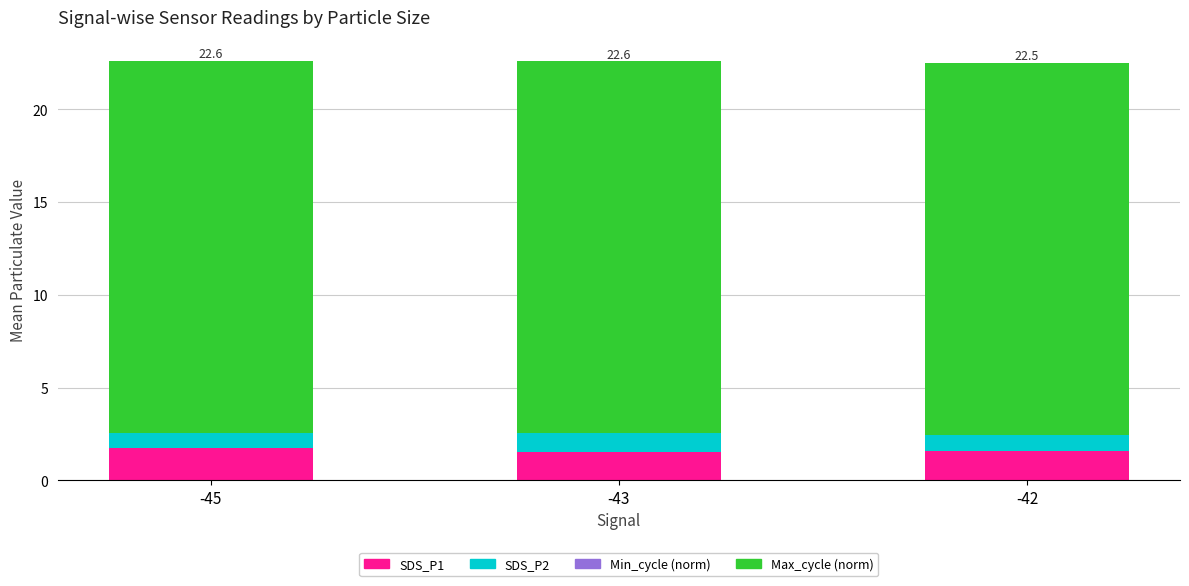

What is the sum of the SDS_P2 values at -42 and -45?

1.7